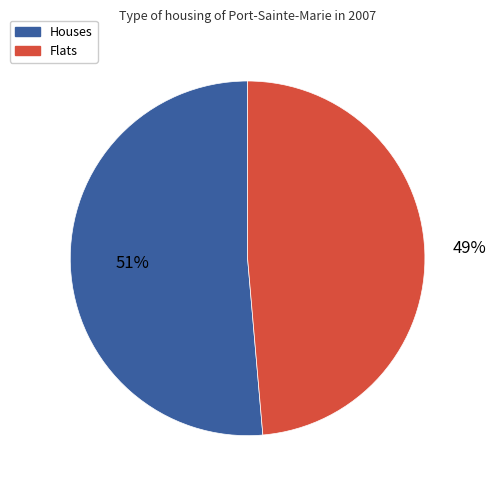

To the nearest percent, what is the average slice percentage?

50%